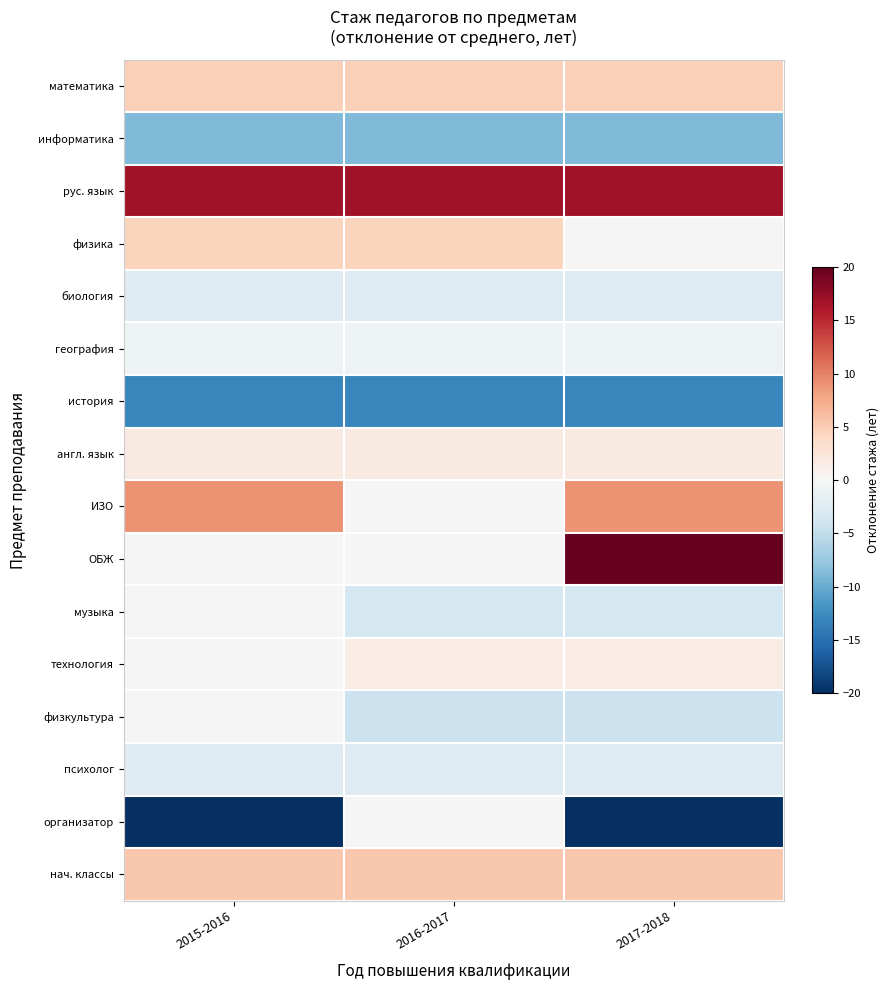

Which category has the highest value in the рус. язык series?

2015-2016